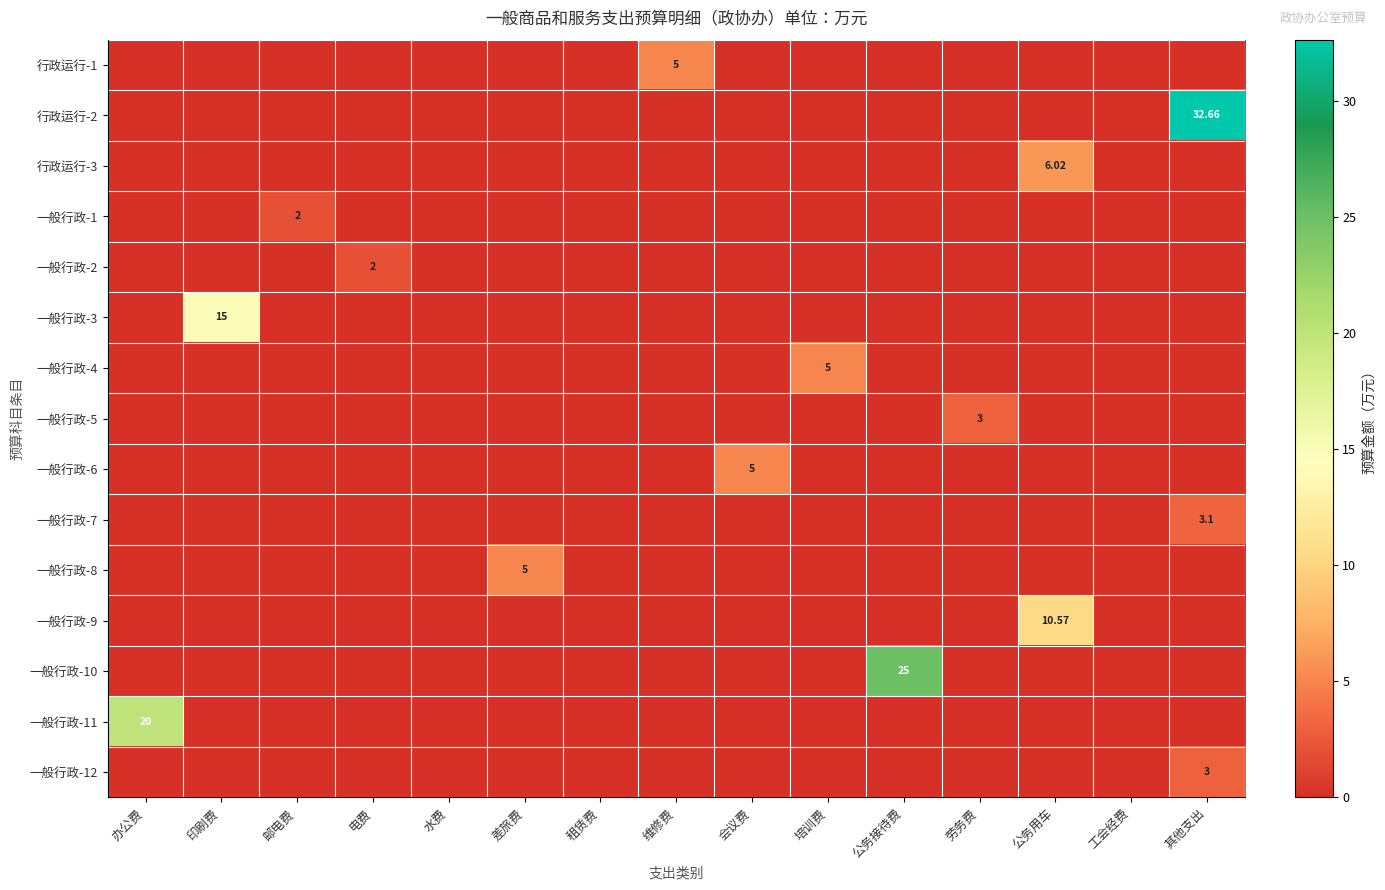

Rank the categories by 一般行政-5 value from lowest to highest.

办公费, 印刷费, 邮电费, 电费, 水费, 差旅费, 租赁费, 维修费, 会议费, 培训费, 公务接待费, 公务用车, 工会经费, 其他支出, 劳务费